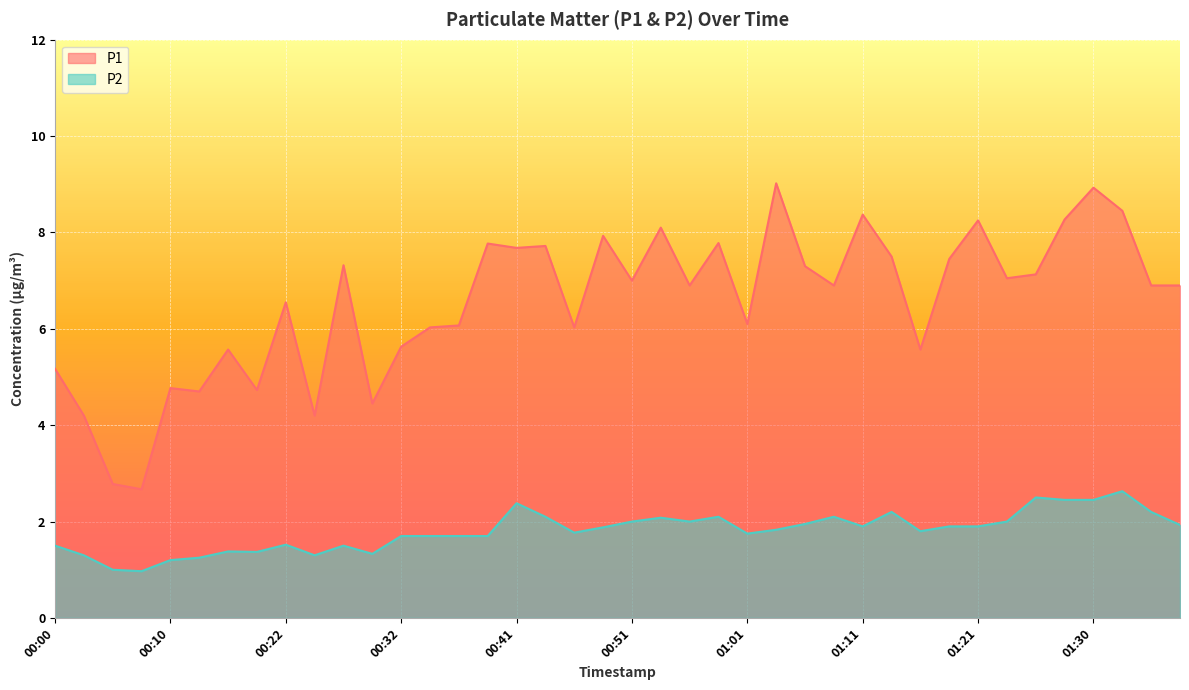

Reading right to left, list all the values displayed in this chart.

P1: 6.9	6.9	8.4	8.9	8.3	7.1	7.0	8.2	7.5	5.6	7.5	8.4	6.9	7.3	9.0	6.1	7.8	6.9	8.1	7.0	7.9	6.0	7.7	7.7	7.8	6.1	6.0	5.6	4.5	7.3	4.2	6.5	4.7	5.6	4.7	4.8	2.7	2.8	4.2	5.2
P2: 1.9	2.2	2.6	2.5	2.5	2.5	2.0	1.9	1.9	1.8	2.2	1.9	2.1	1.9	1.8	1.8	2.1	2.0	2.1	2.0	1.9	1.8	2.1	2.4	1.7	1.7	1.7	1.7	1.3	1.5	1.3	1.5	1.4	1.4	1.2	1.2	1.0	1.0	1.3	1.5